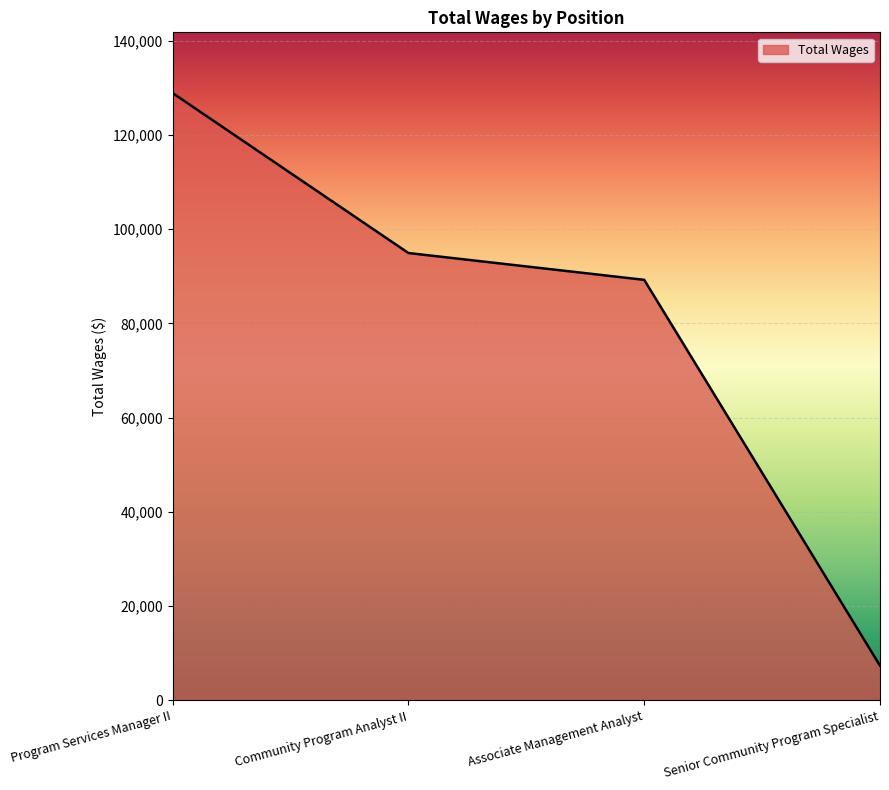

Is it true that the value at Associate Management Analyst is 89258?

True